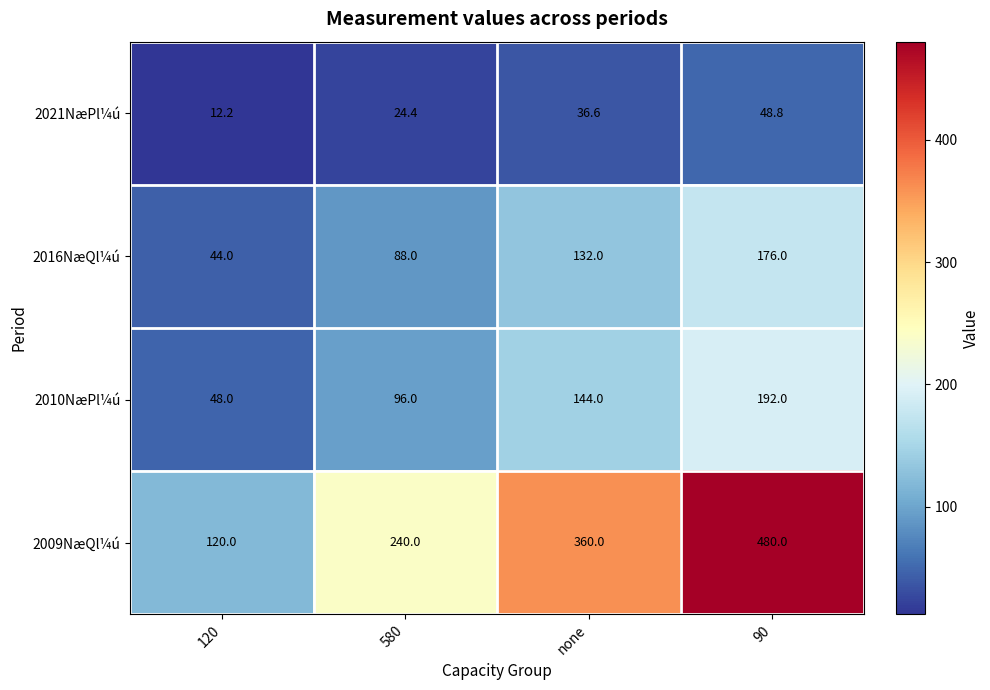

What is the approximate value of 2016NæQl¼ú at 580?

88.0